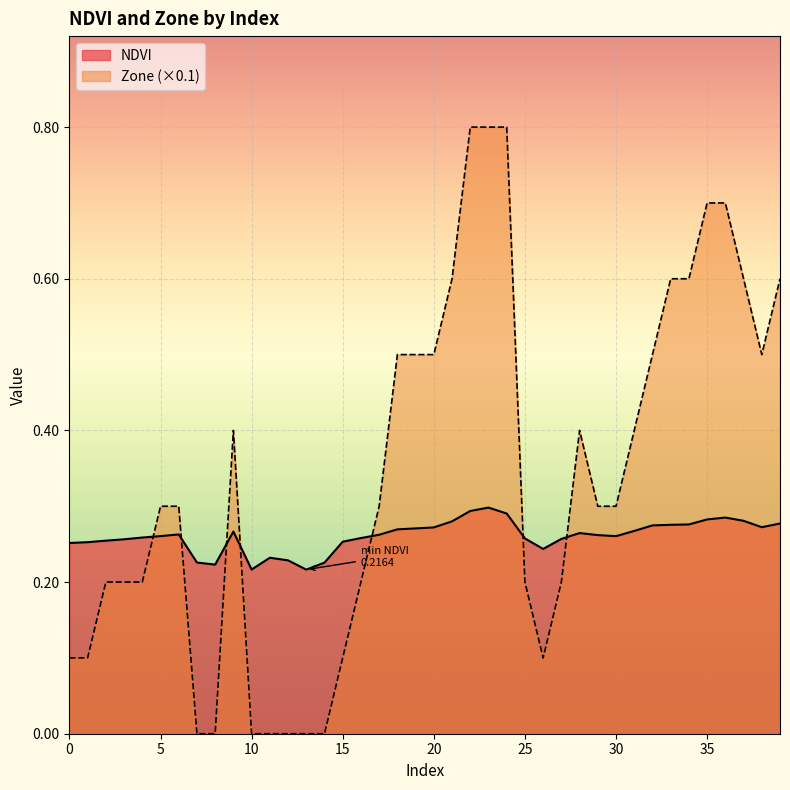

How many interior local valleys does the NDVI series have?

6